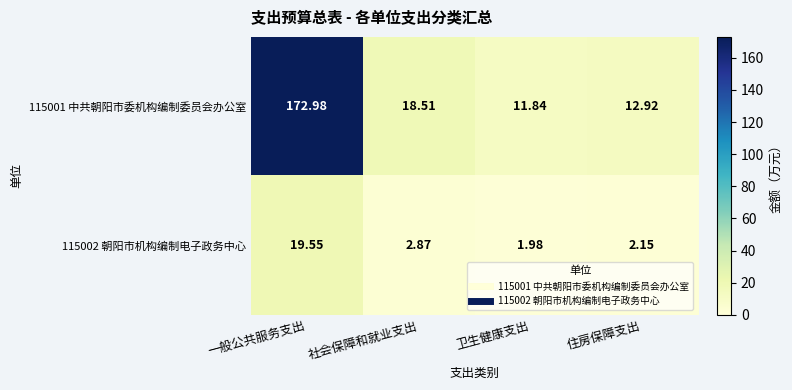

At which label does 115002 朝阳市机构编制电子政务中心 first exceed 2?

一般公共服务支出